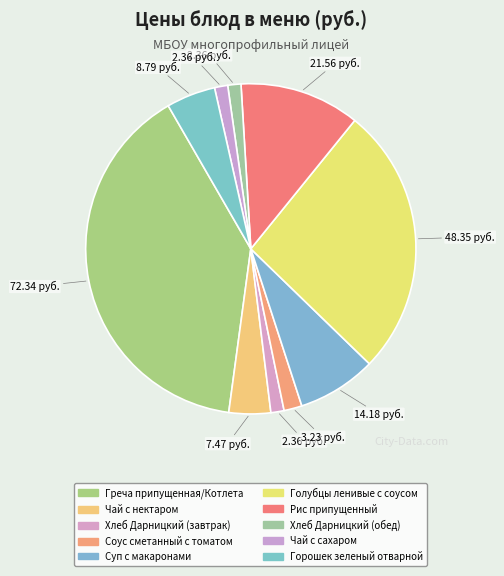

Which slice is the largest?

Греча припущенная/Котлета